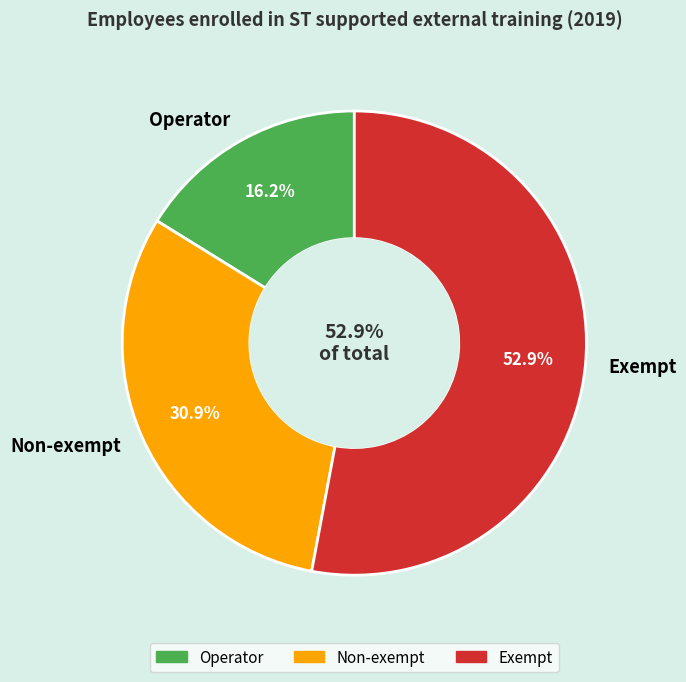

Is it true that Operator is 16% of the pie?

True